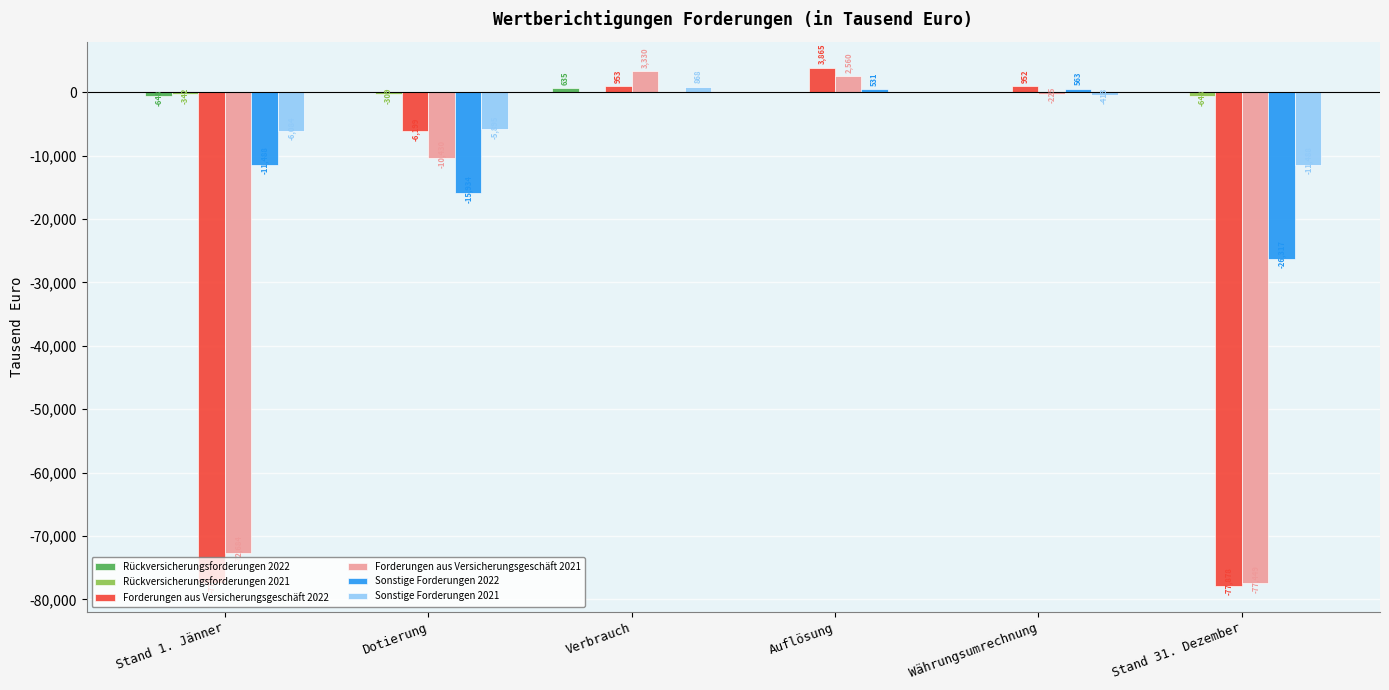

What is the maximum value shown in the chart?

3865